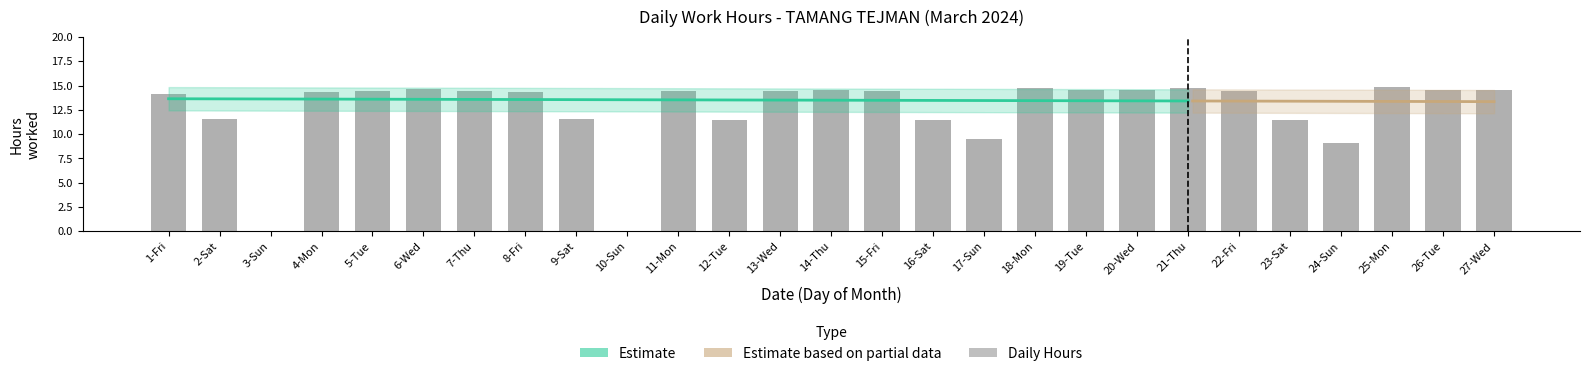

At which category does the chart reach its minimum across all series?

3-Sun